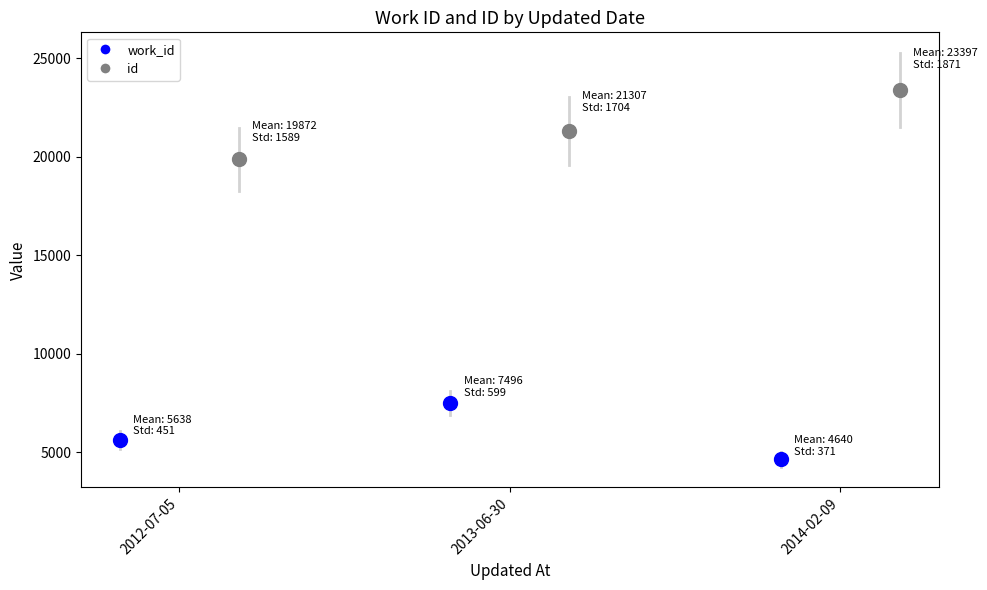

What value does the id series have at 2012-07-05, to the nearest 10?

19870